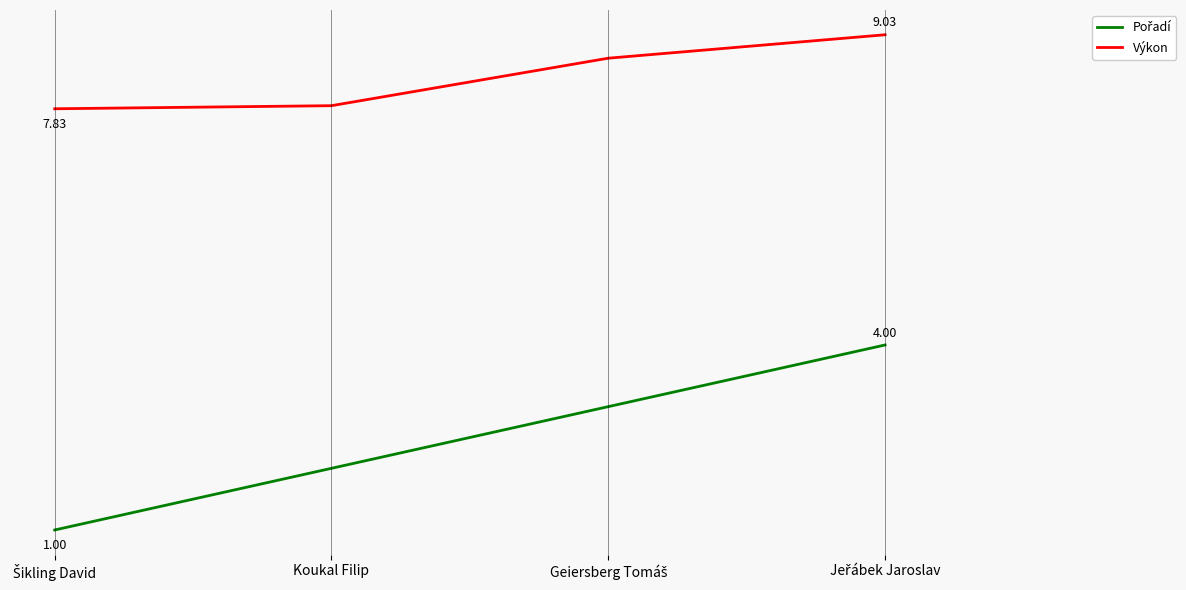

Where is Výkon nearest to the value 8?

Koukal Filip